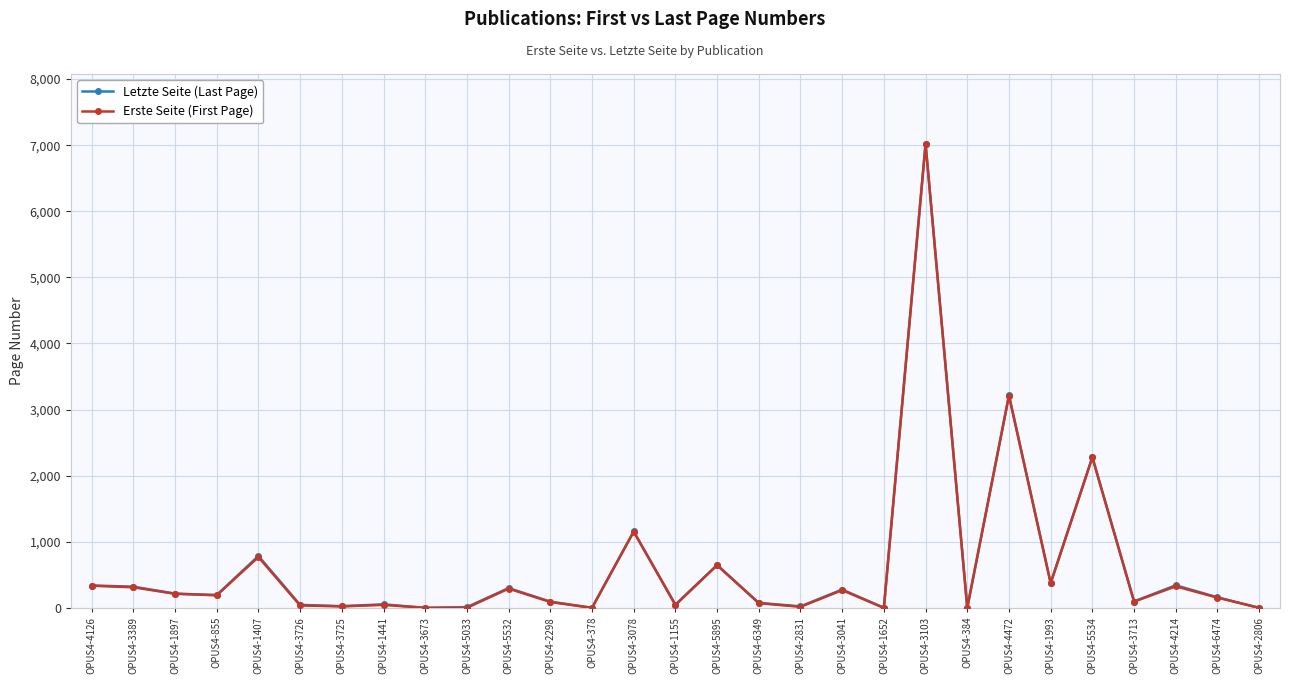

What is the label of the 7th point from the left?

OPUS4-3725